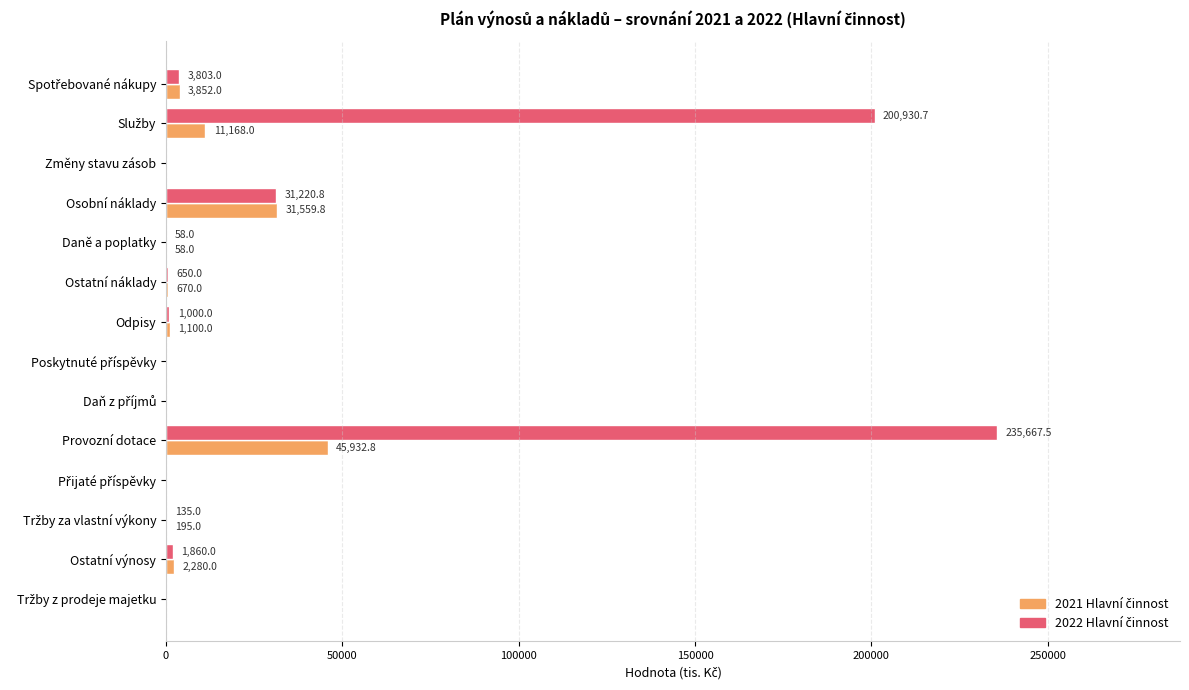

How many categories are shown in the chart?

14